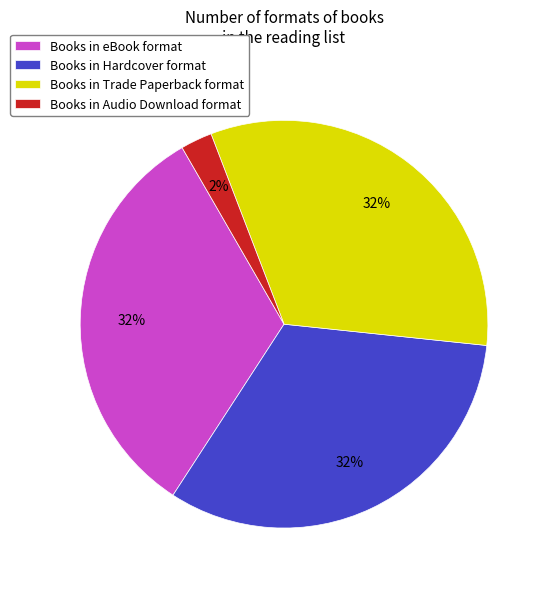

Is the sum of Books in eBook format and Books in Hardcover format greater than half?

Yes